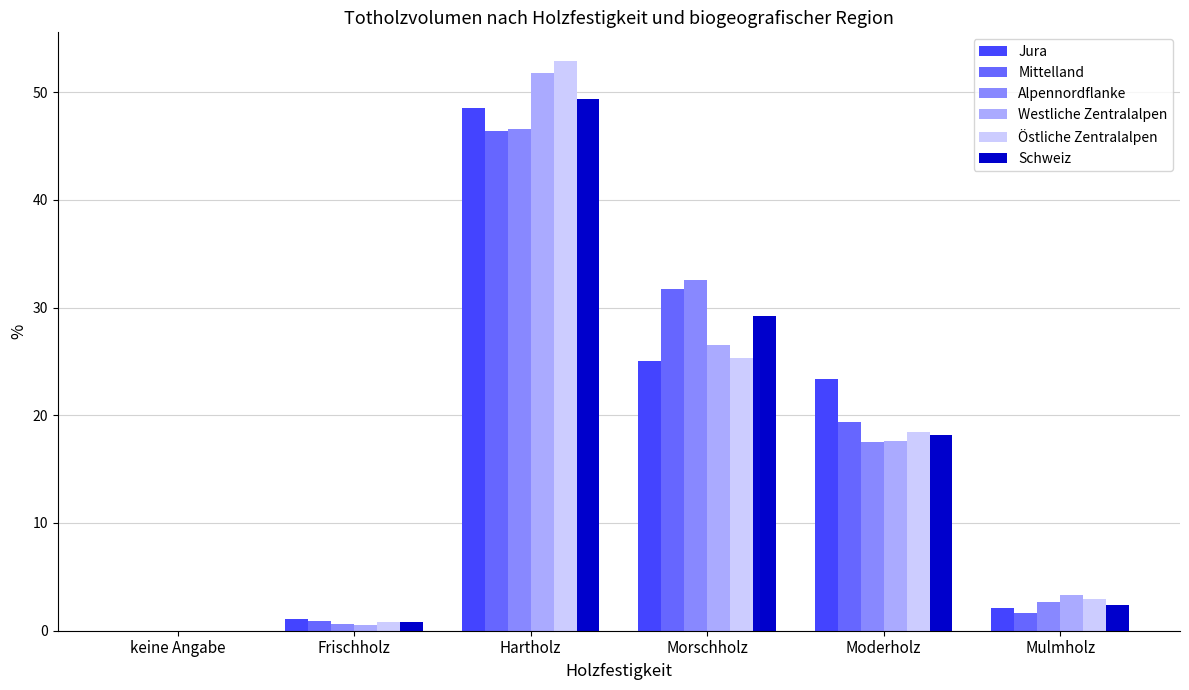

What is the sum of all Westliche Zentralalpen values?

99.7